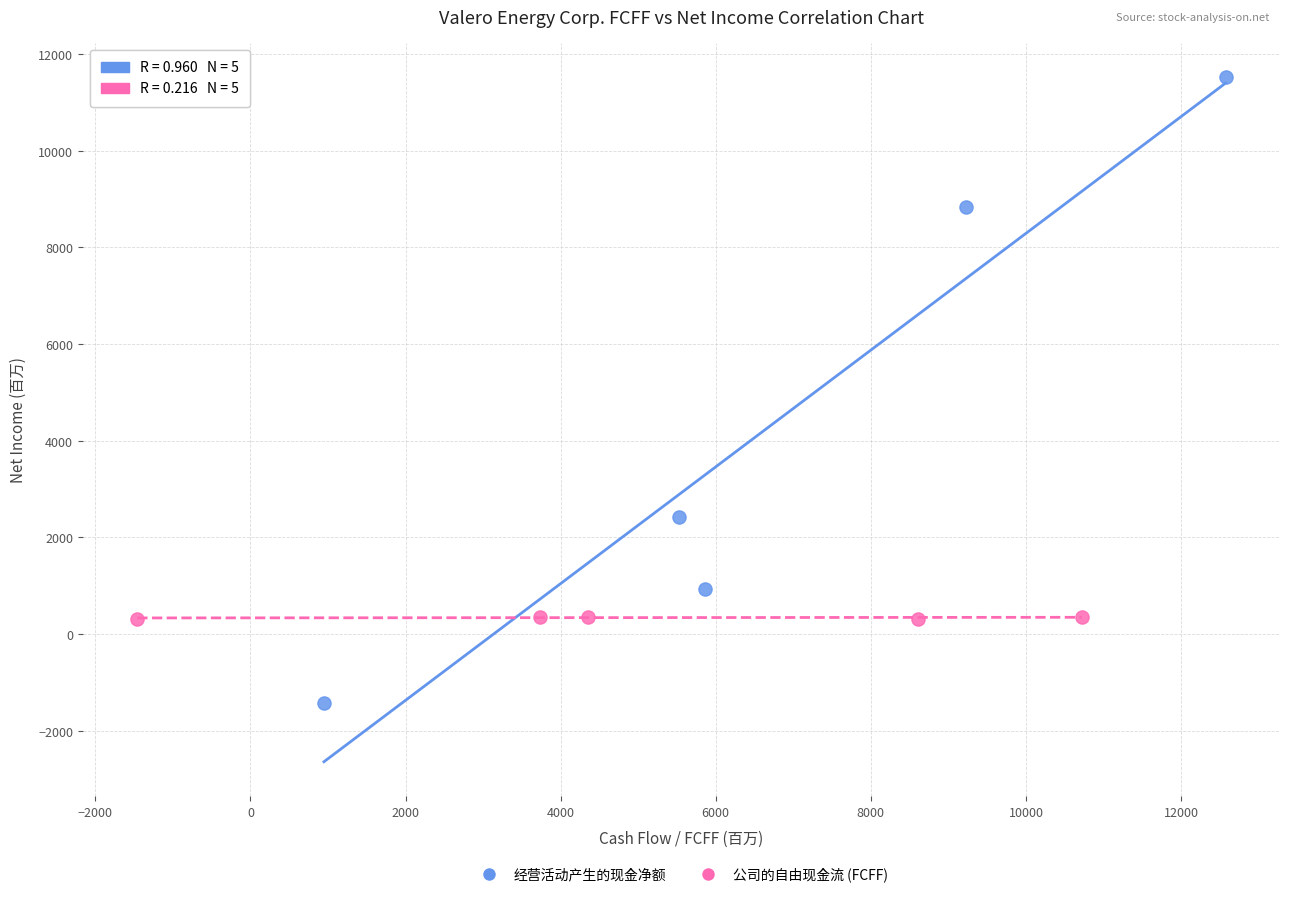

Which series has the largest Y range (max minus min)?

经营活动产生的现金净额